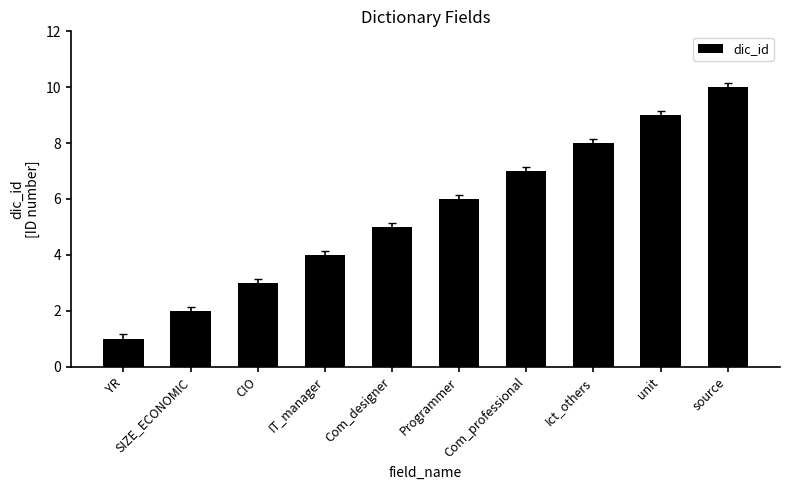

List the labels in order of value, smallest first.

YR, SIZE_ECONOMIC, CIO, IT_manager, Com_designer, Programmer, Com_professional, Ict_others, unit, source